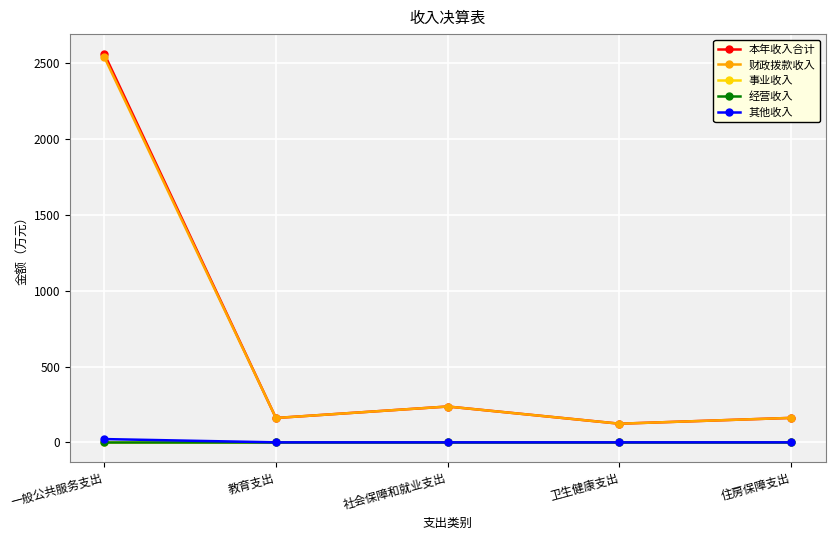

Does the chart have visible grid lines?

Yes